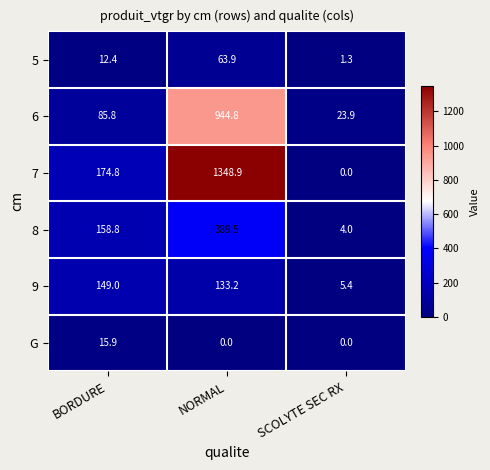

Rank the series by their maximum value, from highest to lowest.

7, 6, 8, 9, 5, G